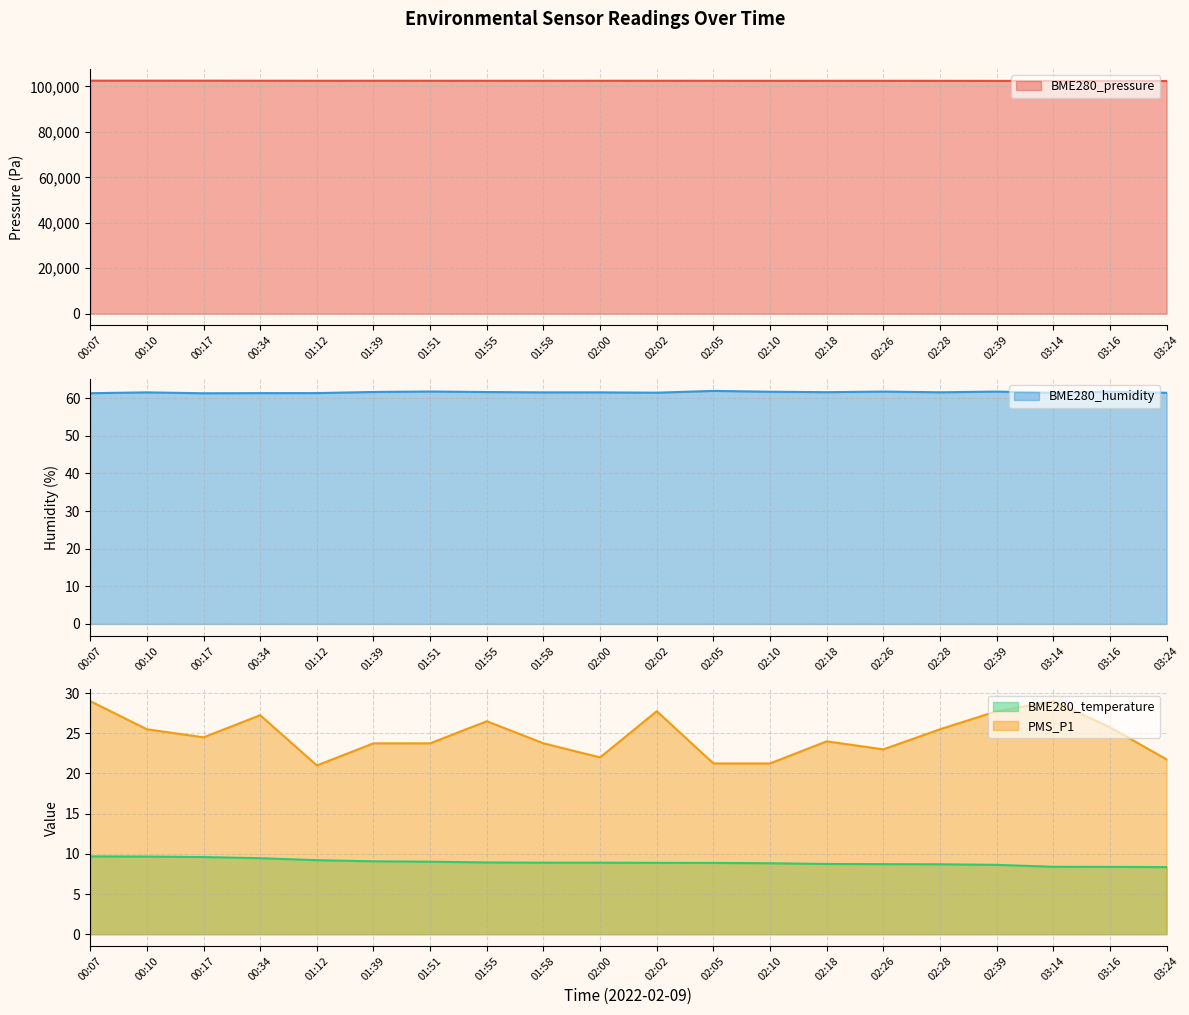

True or false: BME280_humidity has more than 1 points higher than both neighbors.

True